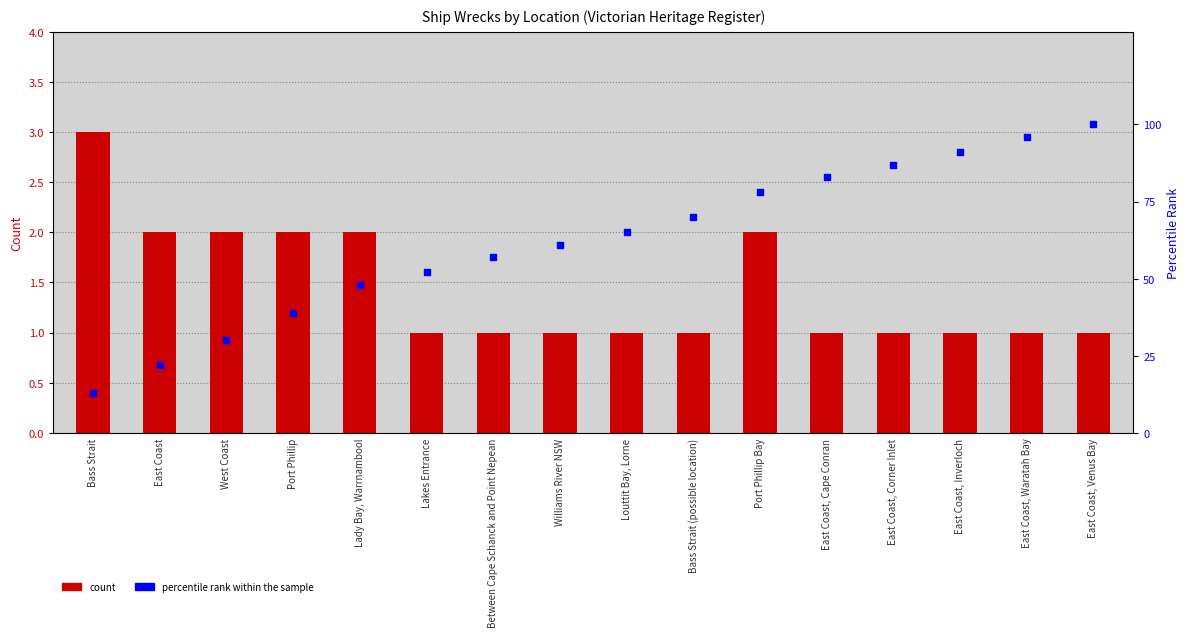

What is the total value across all series at Port Phillip?

41